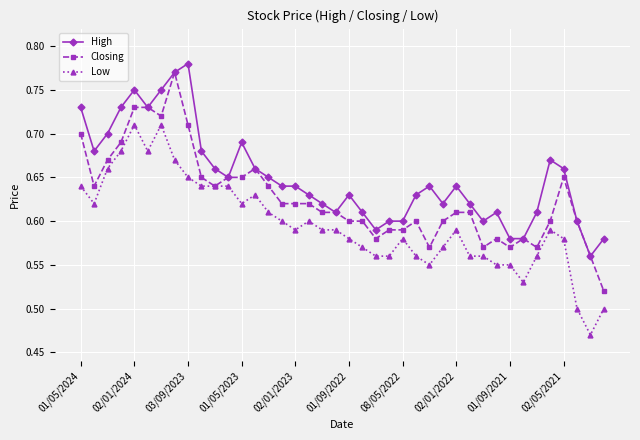

True or false: High has more than 0 interior local peaks.

True